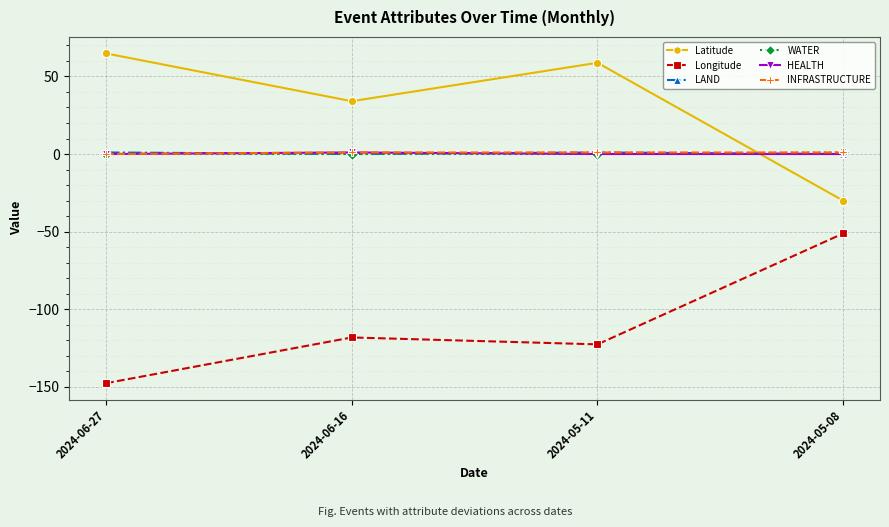

Is the value of Latitude at 2024-06-16 greater than the value of LAND at 2024-05-11?

Yes